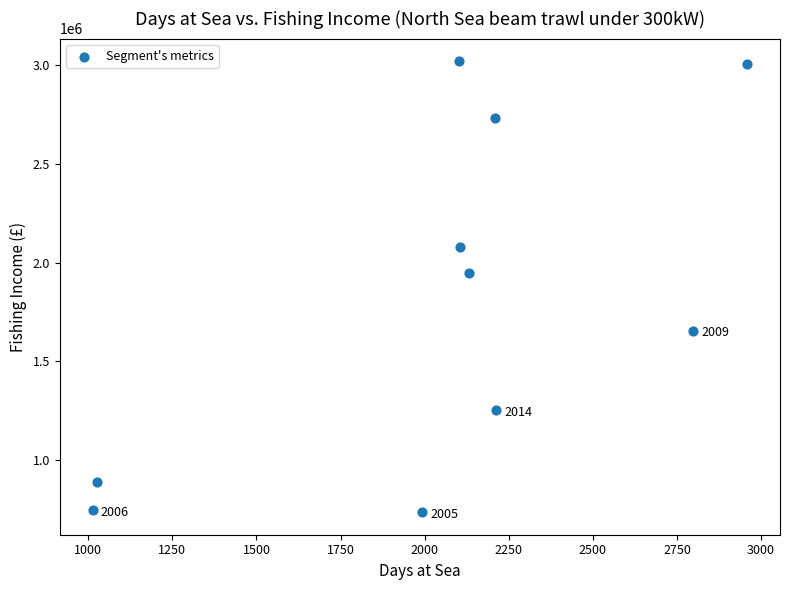

What is the range of X values (max minus min)?

1946